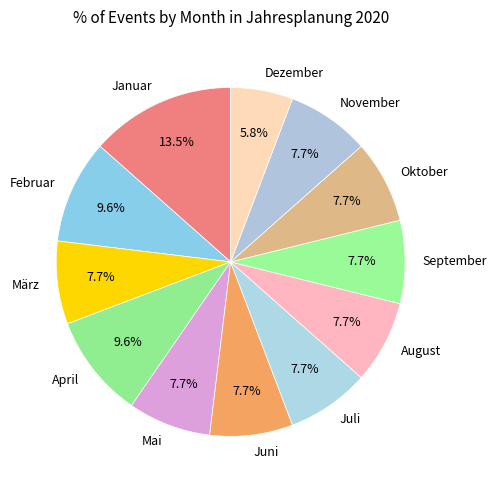

What portion of the pie excludes Oktober?

92.3%